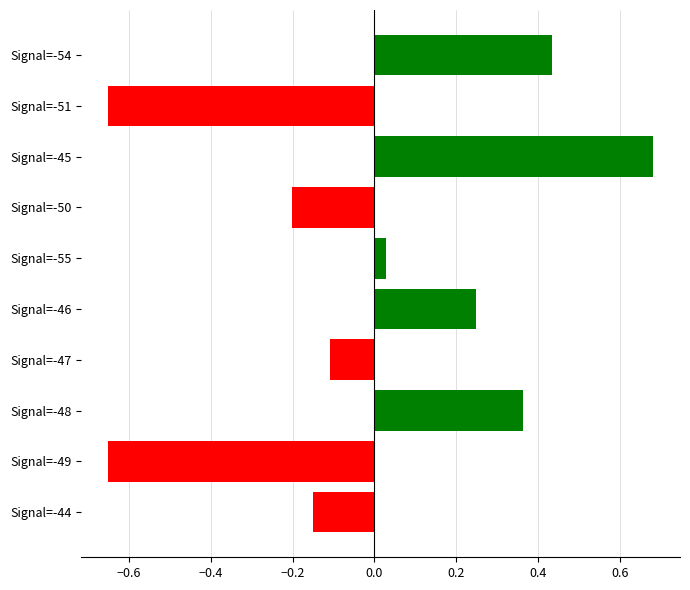

At which label is the value closest to 0?

Signal=-55